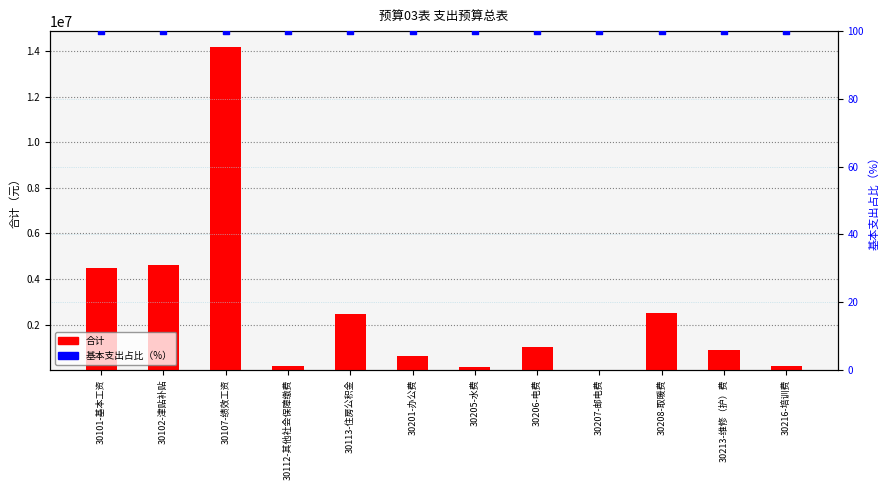

At how many categories does at least one series exceed 10301226?

1